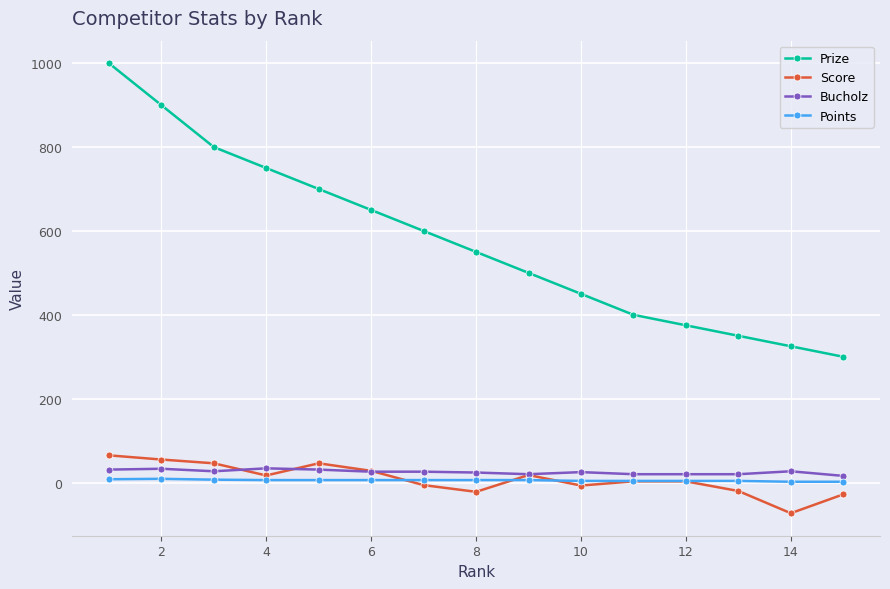

What is the smallest value displayed?

-73